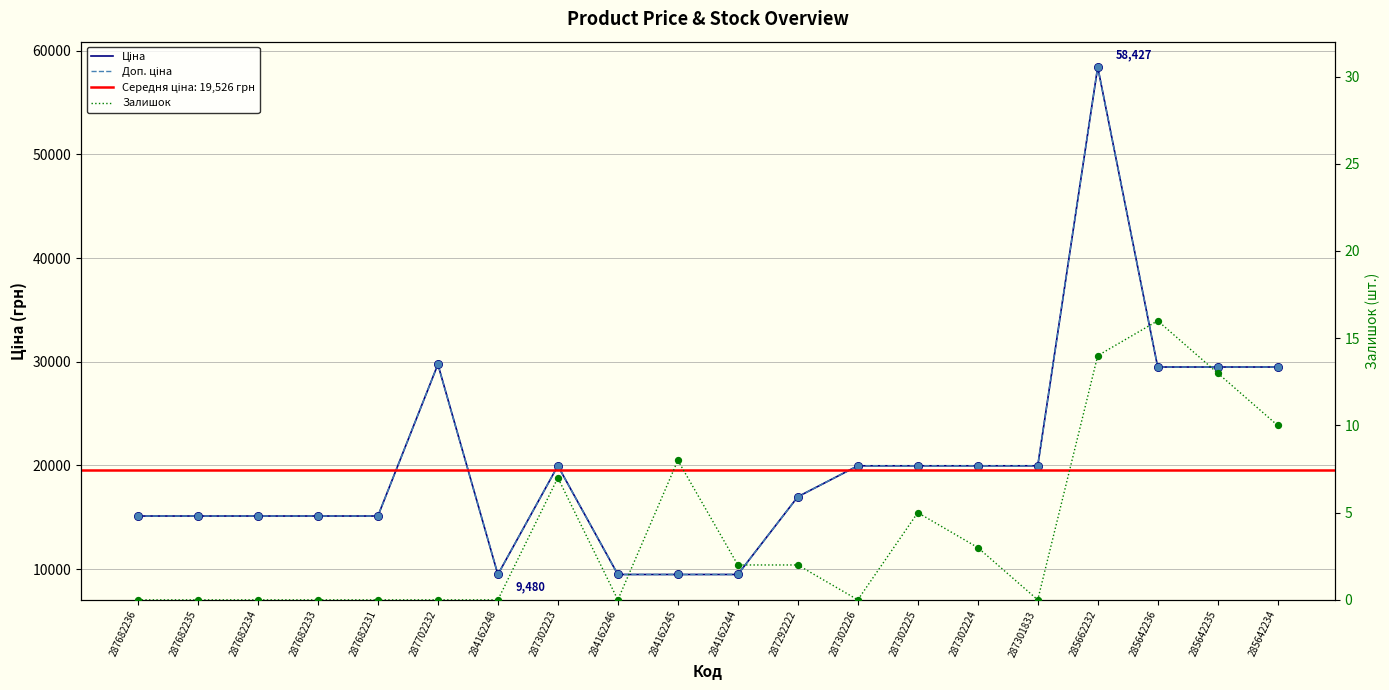

Which series contains the highest Y value?

Ціна